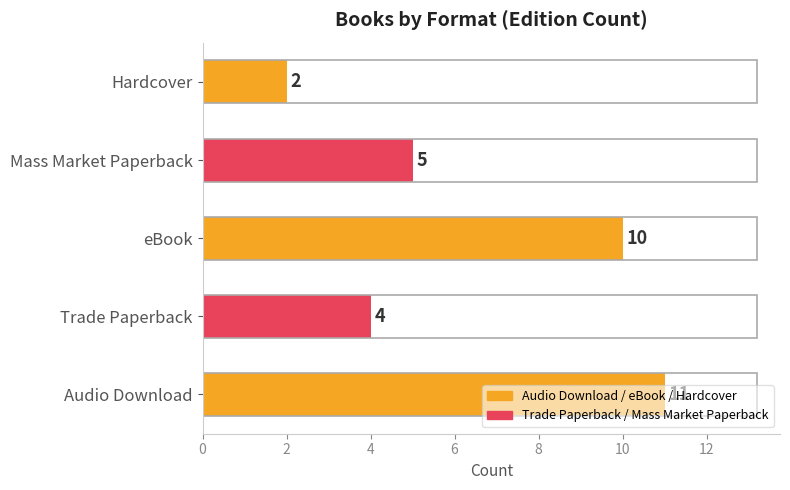

How many series are shown in this chart?

1